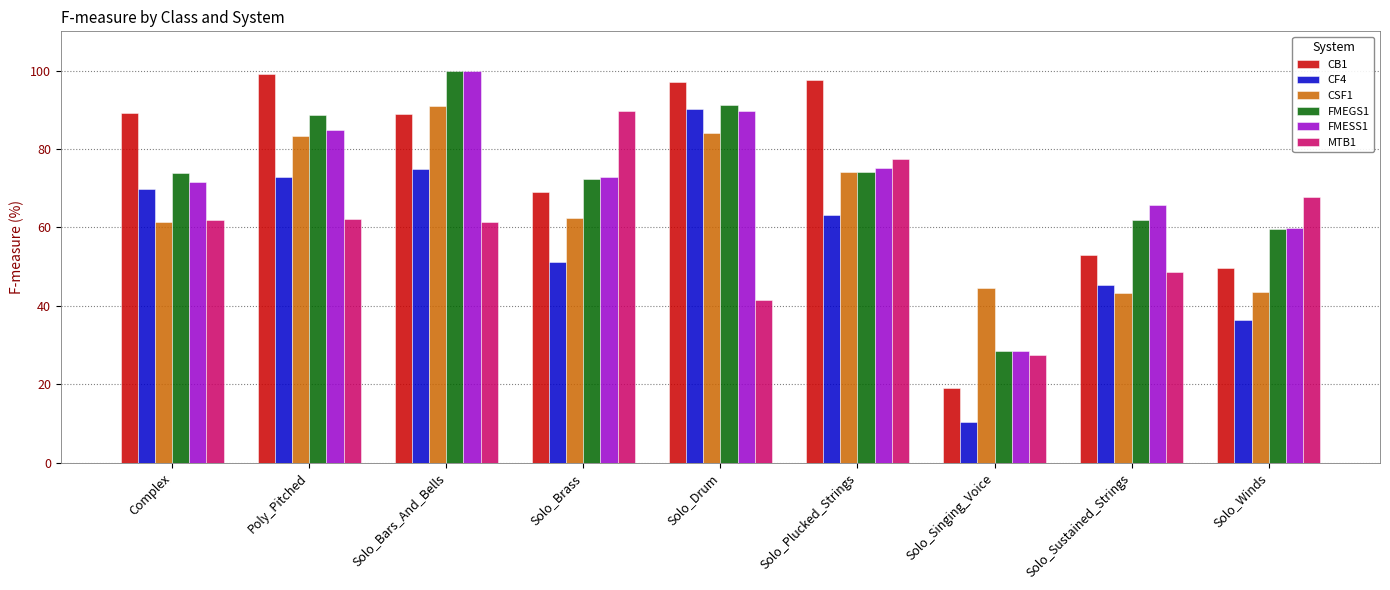

At which label does FMEGS1 reach its minimum?

Solo_Singing_Voice